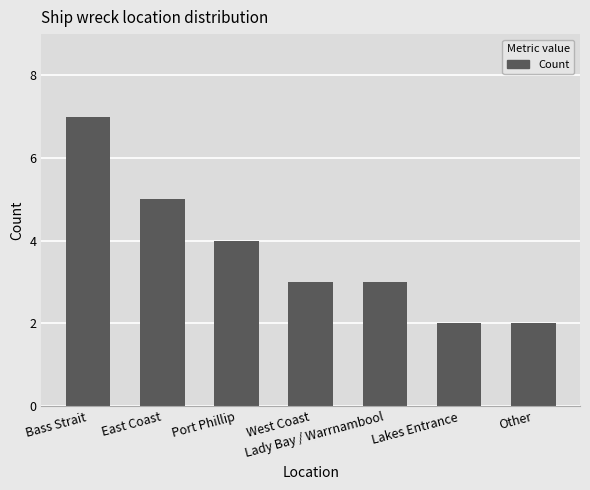

What is the label of the 7th bar from the left?

Other